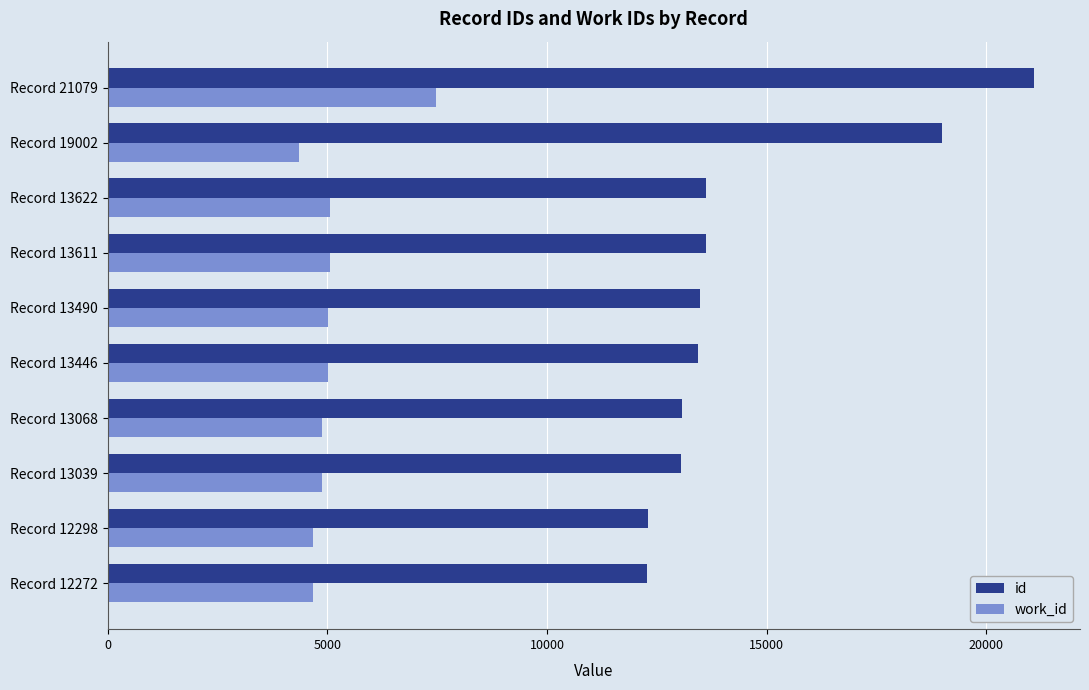

What is the minimum value shown in the chart?

4351